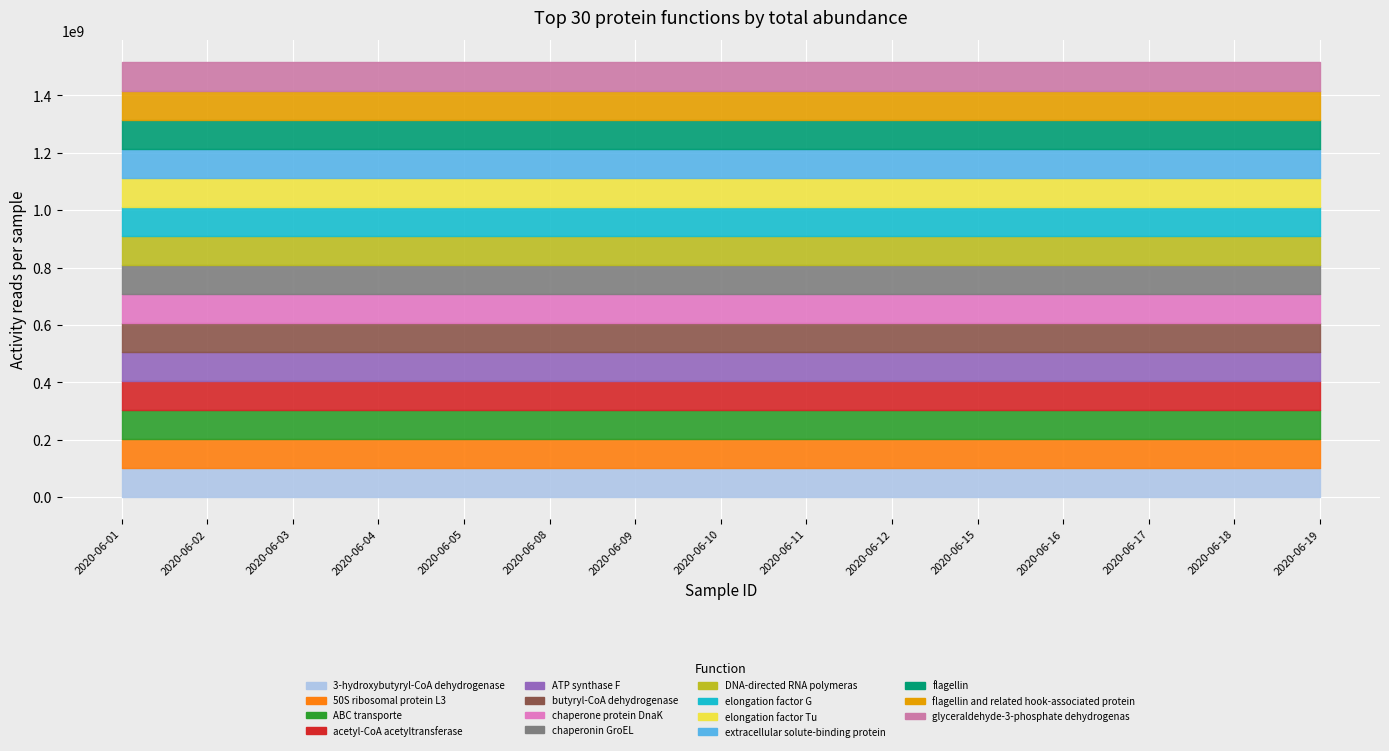

True or false: No. of securities and ABLV SUB EUR 271024 cross at least once.

False